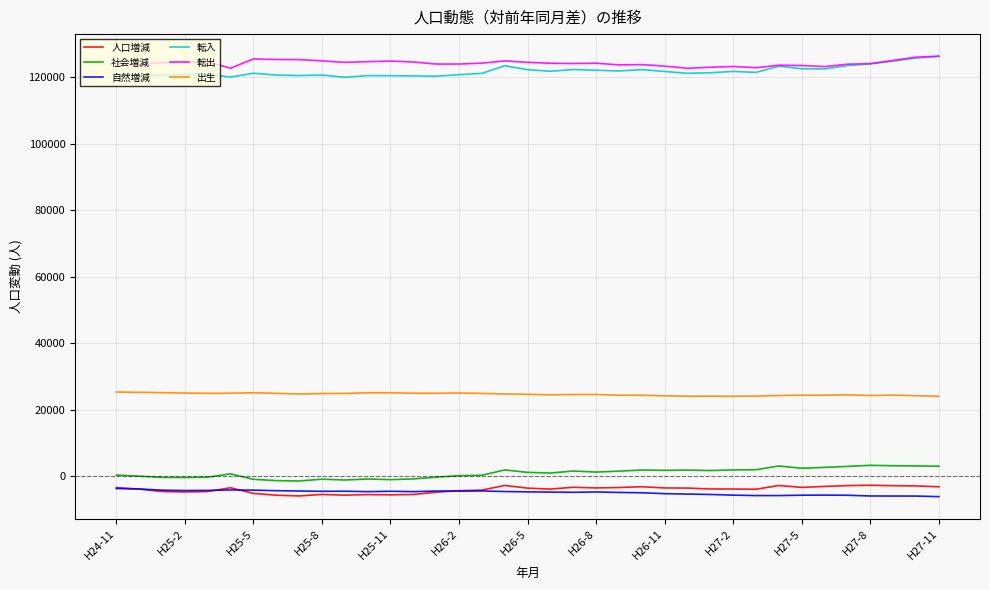

True or false: 転入 and 社会増減 cross at least once.

False